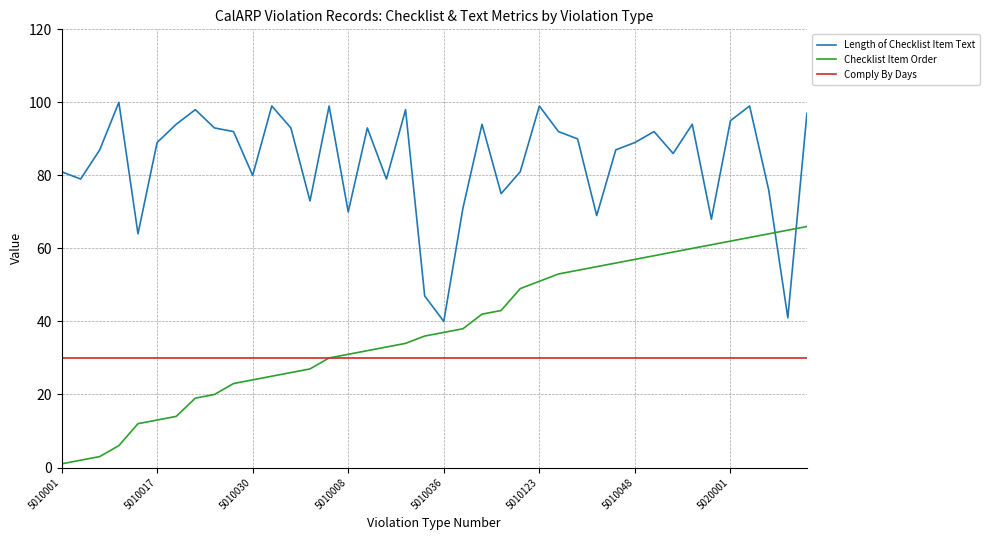

True or false: Comply By Days and Length of Checklist Item Text cross at least once.

False